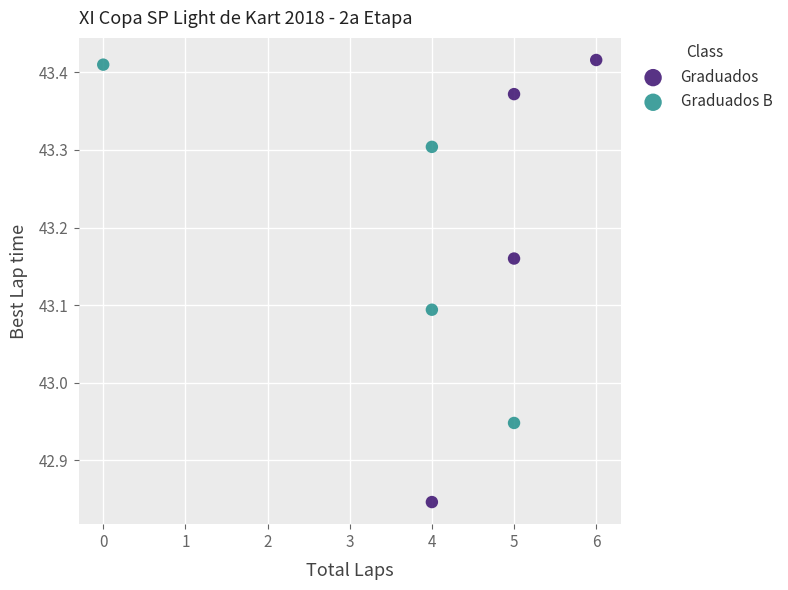

Which series has the widest spread of Y values?

Graduados